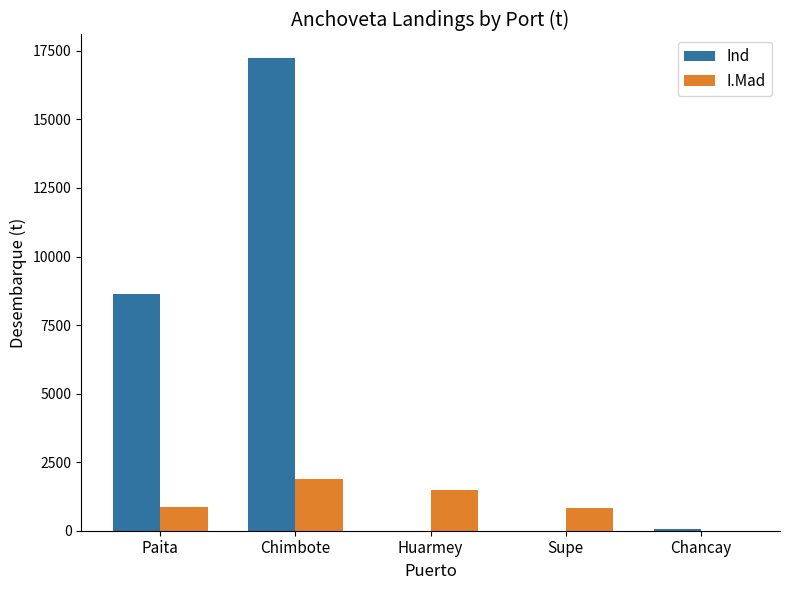

At which category is the sum across all series the highest?

Chimbote